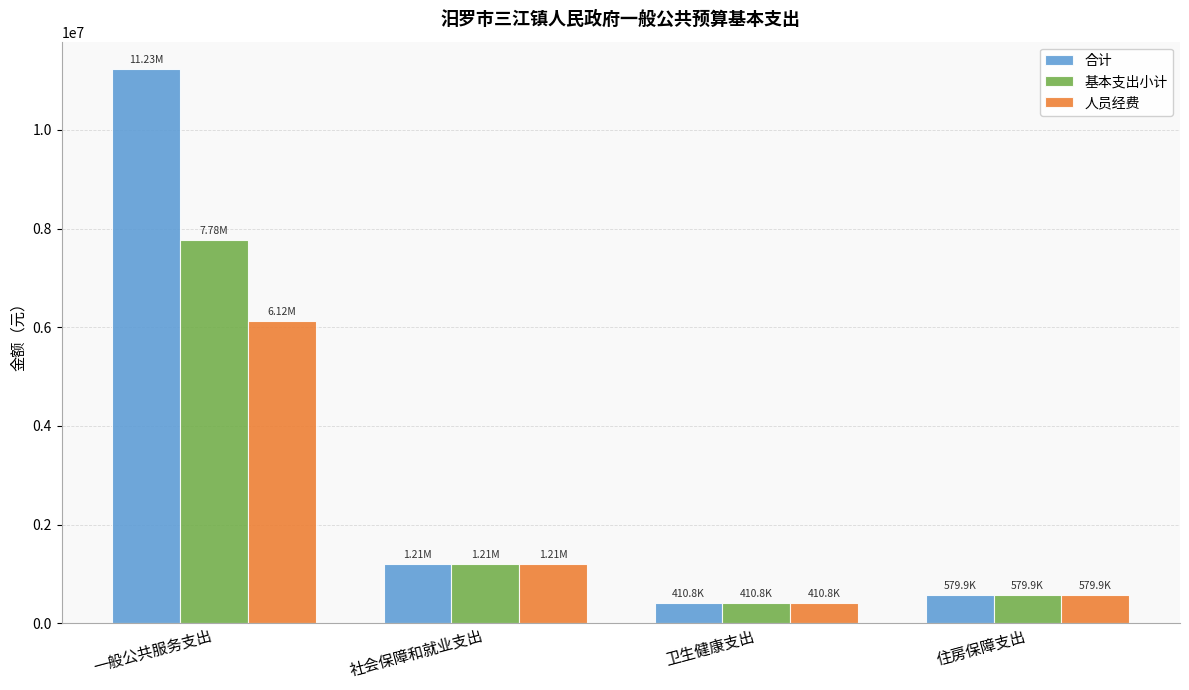

List the series in order of their peak value, lowest first.

人员经费, 基本支出小计, 合计